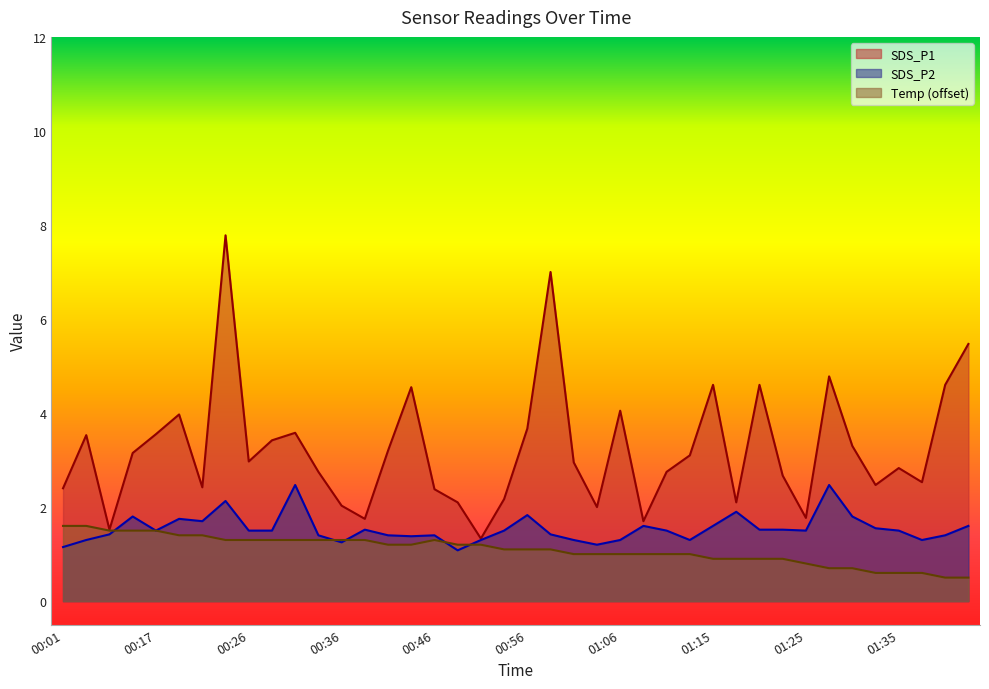

What is the minimum value for SDS_P1?

1.3